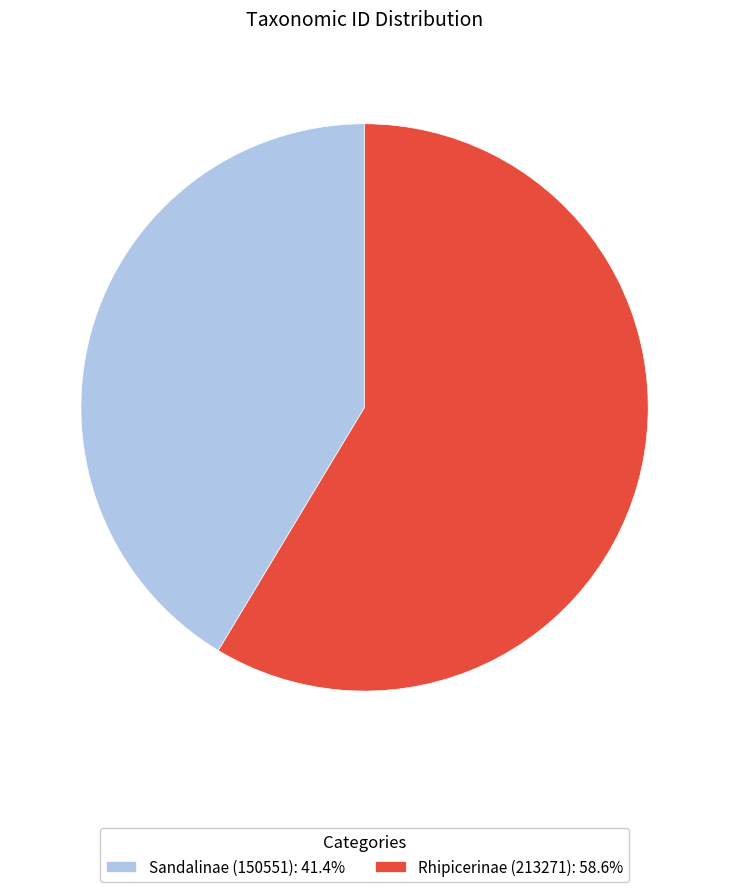

The Sandalinae (150551) slice represents 41% of the pie. True or false?

True